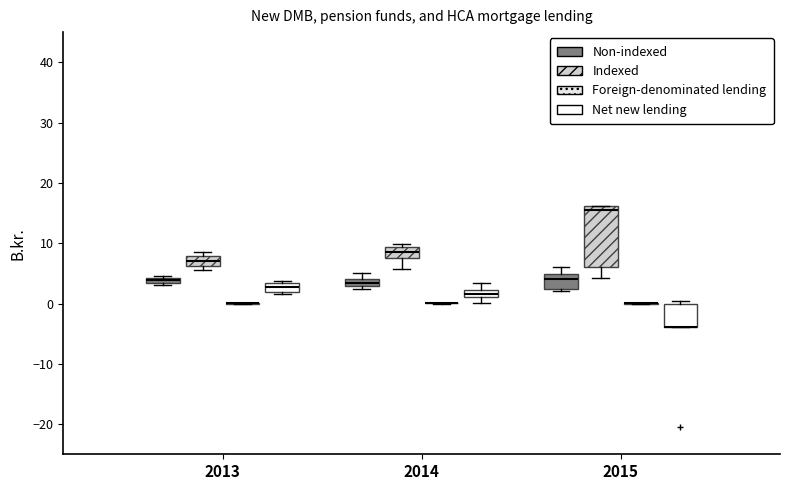

Comparing the boxes themselves (not the whiskers), which one is the tallest?

2015 (Indexed)